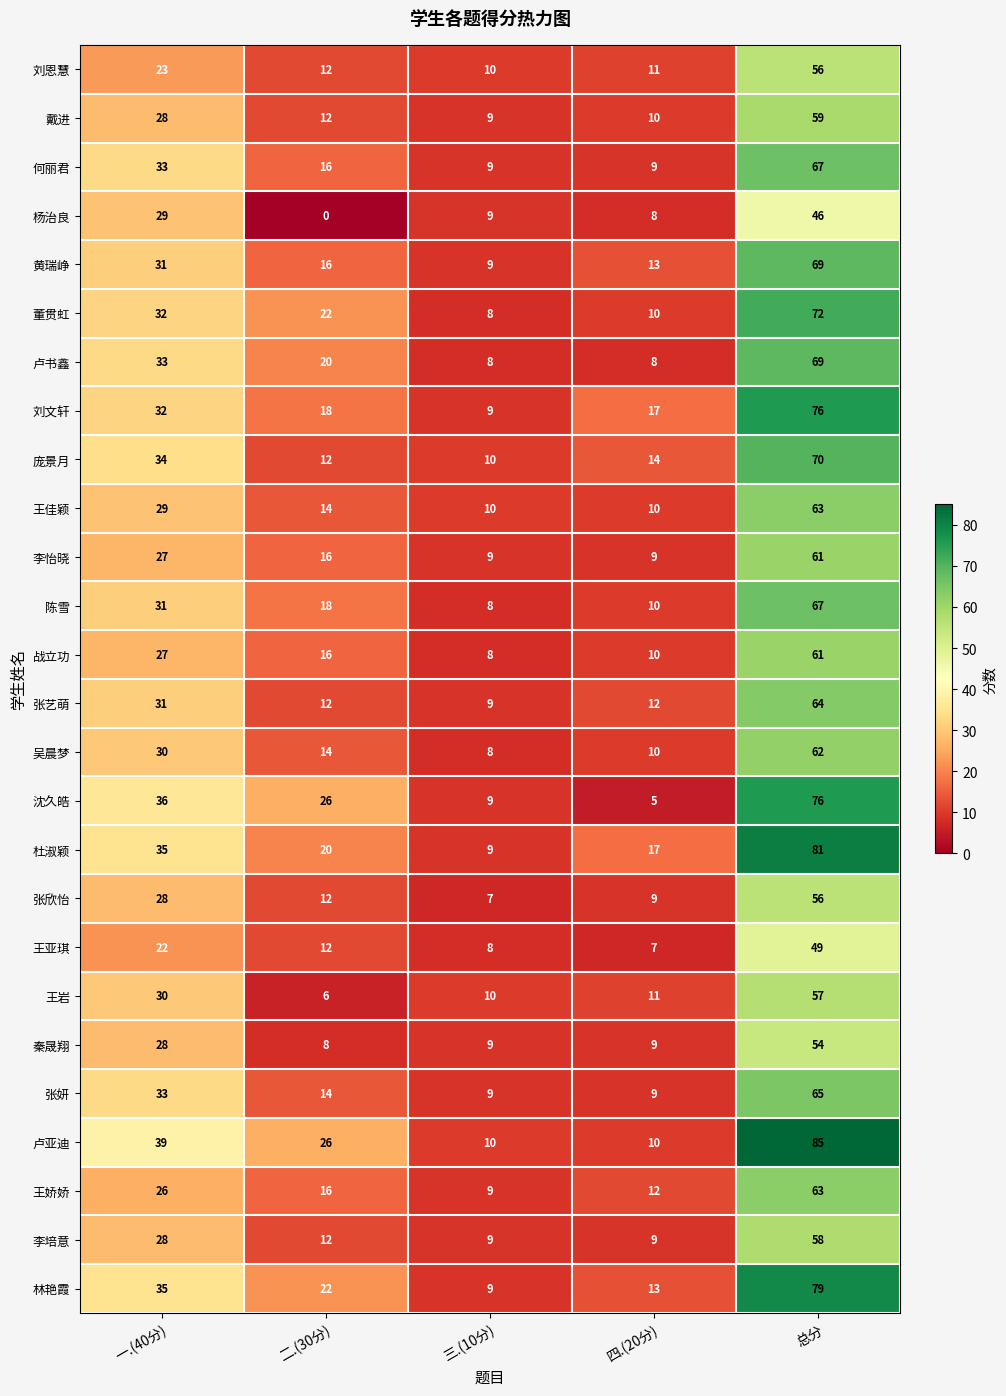

Which series has the largest total across all categories?

卢亚迪